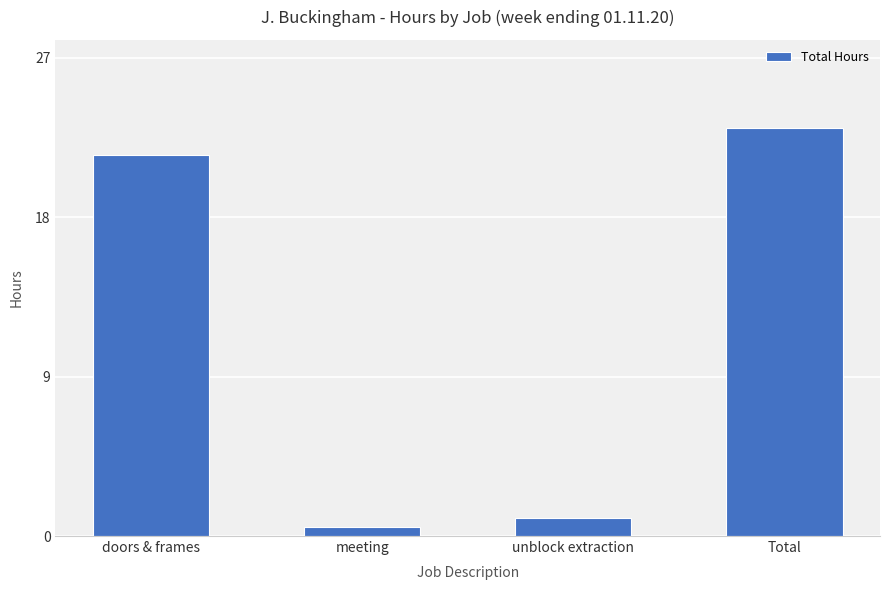

What is the label of the 4th bar from the right?

doors & frames